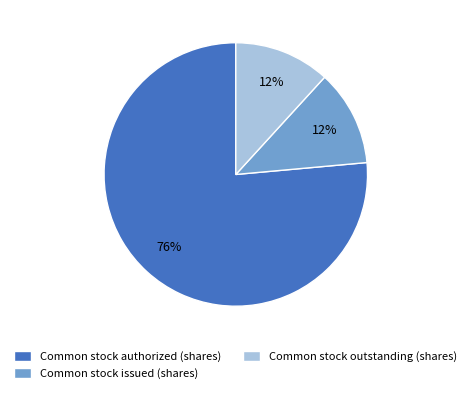

Which category has the biggest portion of the pie?

Common stock authorized (shares)